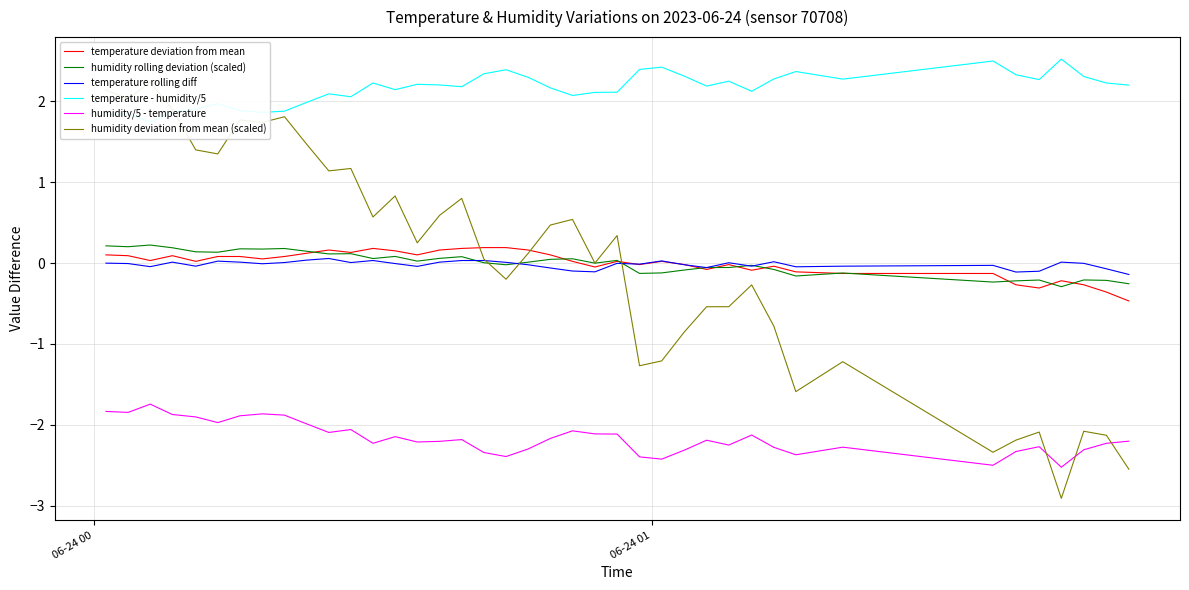

True or false: humidity rolling deviation (scaled) and humidity/5 - temperature cross at least once.

False